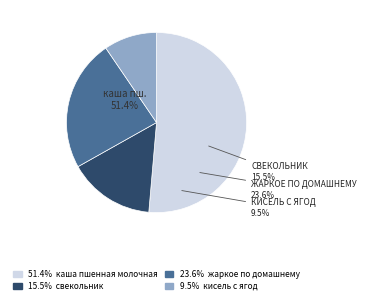

Is it true that свекольник is 21% of the pie?

False